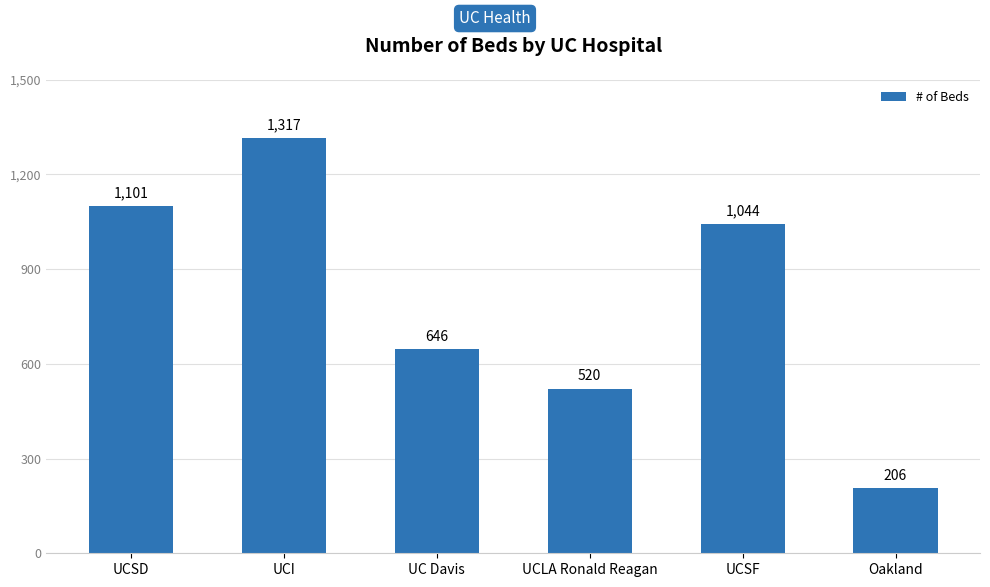

Approximately how many times larger is the value at UCSD compared to Oakland?

5.3